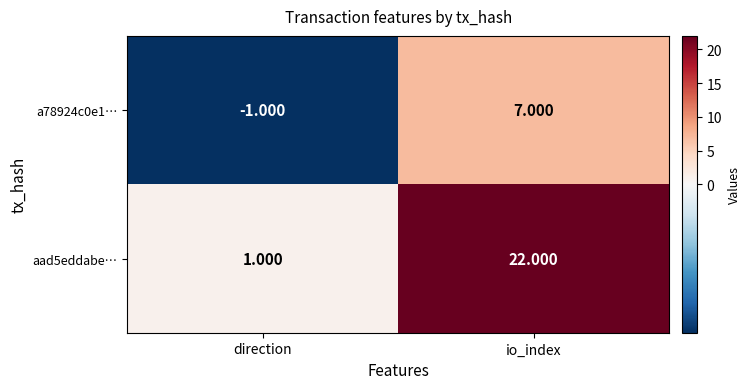

At which category is the sum across all series the highest?

io_index